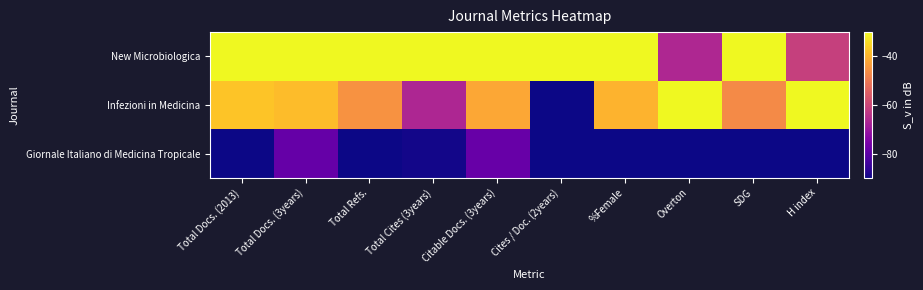

Reading left to right, list all the values displayed in this chart.

New Microbiologica: Total Docs. (2013)=-30.0	Total Docs. (3years)=-30.0	Total Refs.=-30.0	Total Cites (3years)=-30.0	Citable Docs. (3years)=-30.0	Cites / Doc. (2years)=-30.0	%Female=-30.0	Overton=-66.5	SDG=-30.0	H index=-61.2
Infezioni in Medicina: Total Docs. (2013)=-37.5	Total Docs. (3years)=-38.6	Total Refs.=-45.4	Total Cites (3years)=-66.6	Citable Docs. (3years)=-41.9	Cites / Doc. (2years)=-90.0	%Female=-40.0	Overton=-30.0	SDG=-46.7	H index=-30.0
Giornale Italiano di Medicina Tropicale: Total Docs. (2013)=-90.0	Total Docs. (3years)=-78.6	Total Refs.=-90.0	Total Cites (3years)=-89.5	Citable Docs. (3years)=-78.5	Cites / Doc. (2years)=-90.0	%Female=-90.0	Overton=-90.0	SDG=-90.0	H index=-90.0